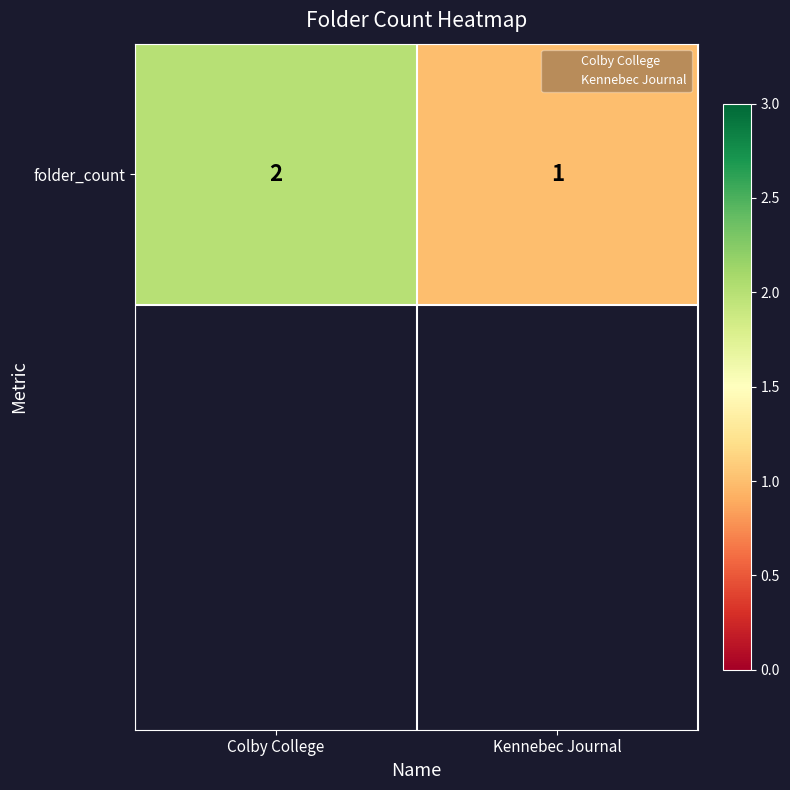

What is the maximum value shown in the chart?

2